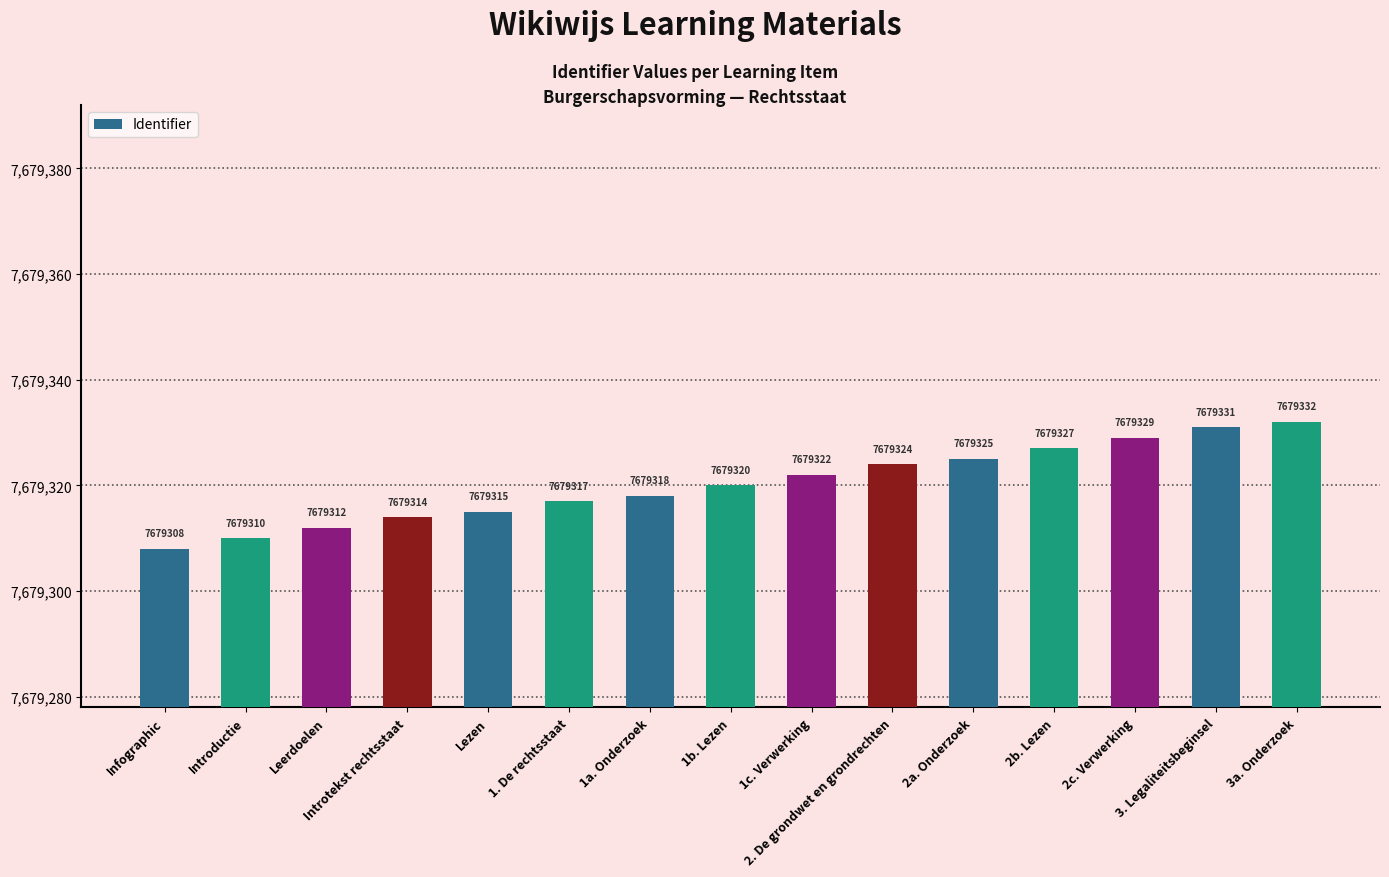

Does the chart contain stacked bars?

No